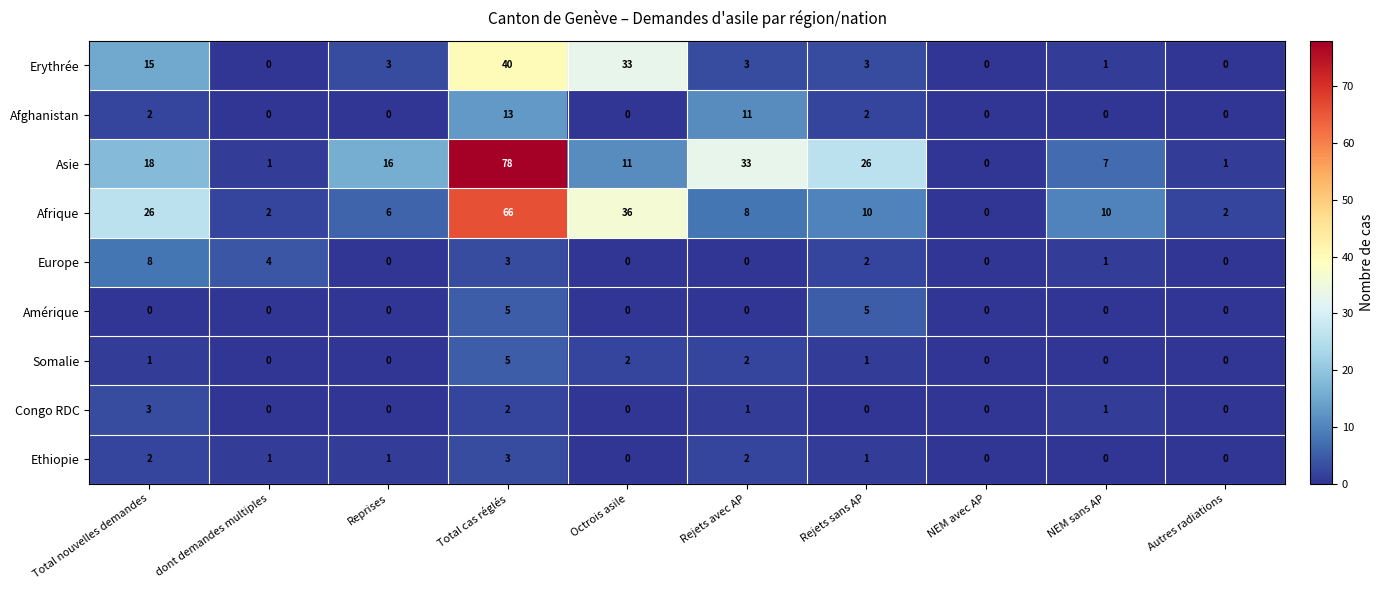

Is it true that Amérique equals 0 at Total nouvelles demandes?

True